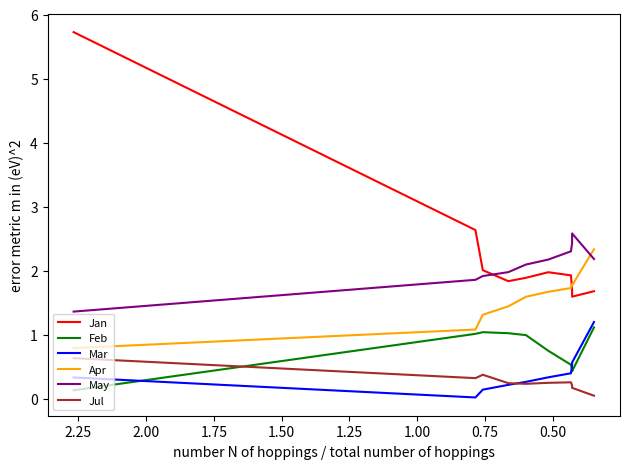

Which series changed the most between 0.50 and 1.50?

Jan